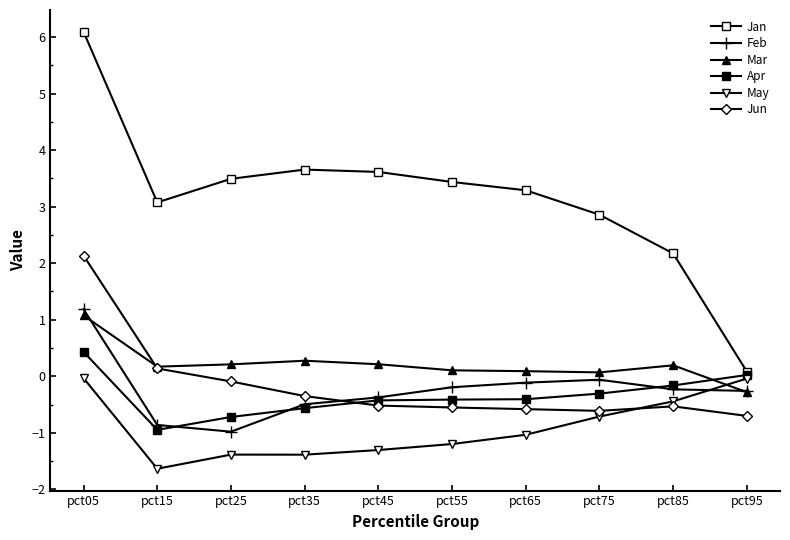

How many times do Apr and Feb cross each other?

3